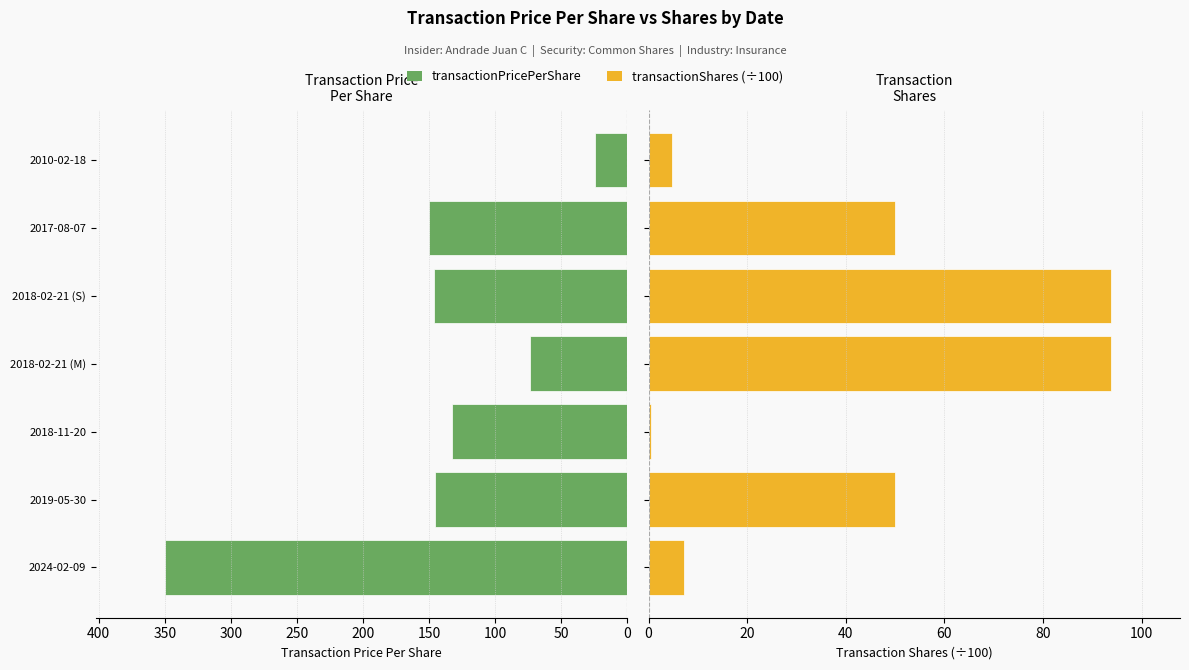

Is the value of transactionShares at 2019-05-30 greater than the value of transactionPricePerShare at 2017-08-07?

No